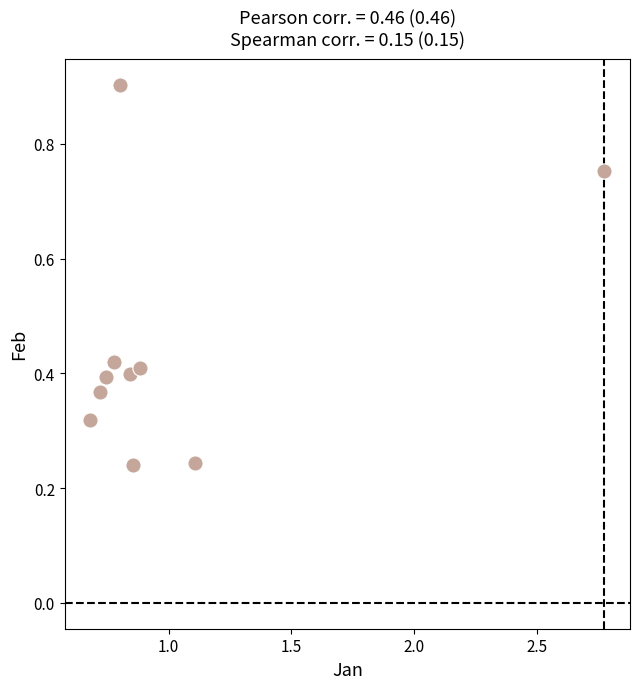

What is the range of X values (max minus min)?

2.1